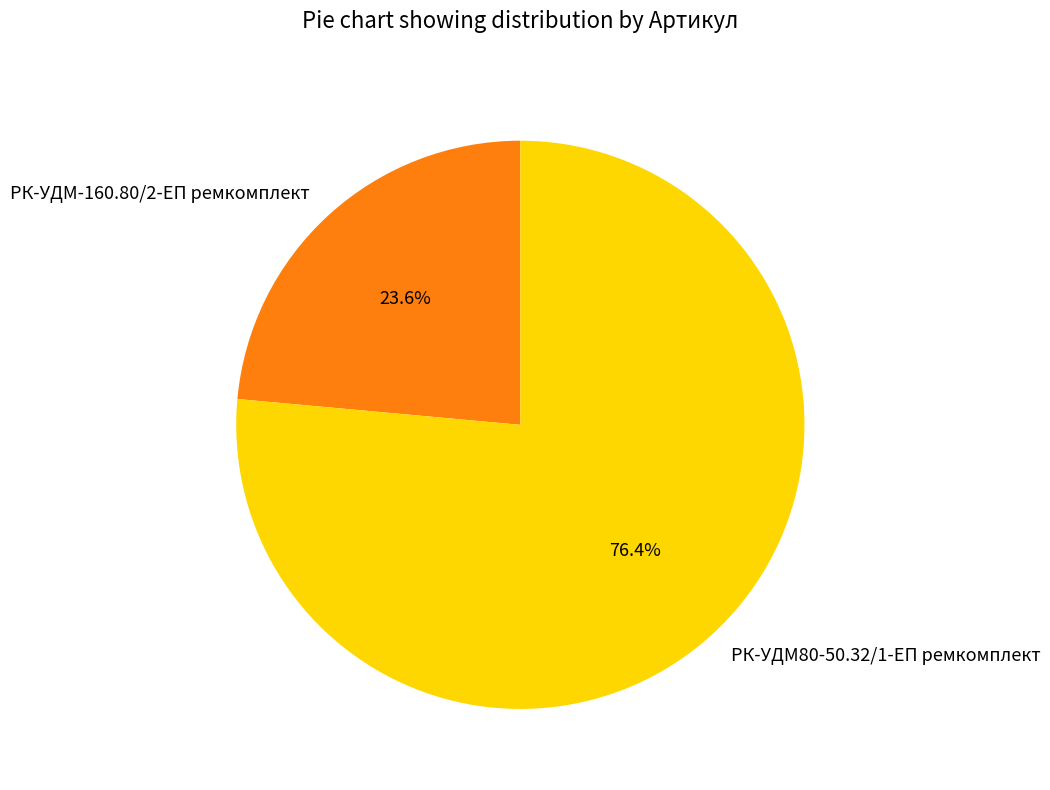

Is РК-УДМ-160.80/2-ЕП ремкомплект the majority of the pie?

No